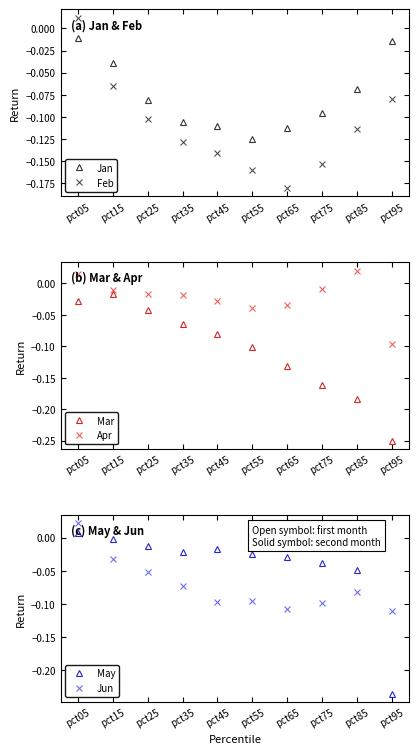

Which category has the highest value across all series?

pct05